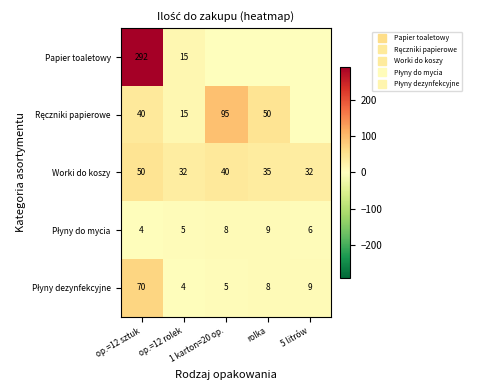

The value of Worki do koszy at op.=12 rolek is 32. True or false?

True